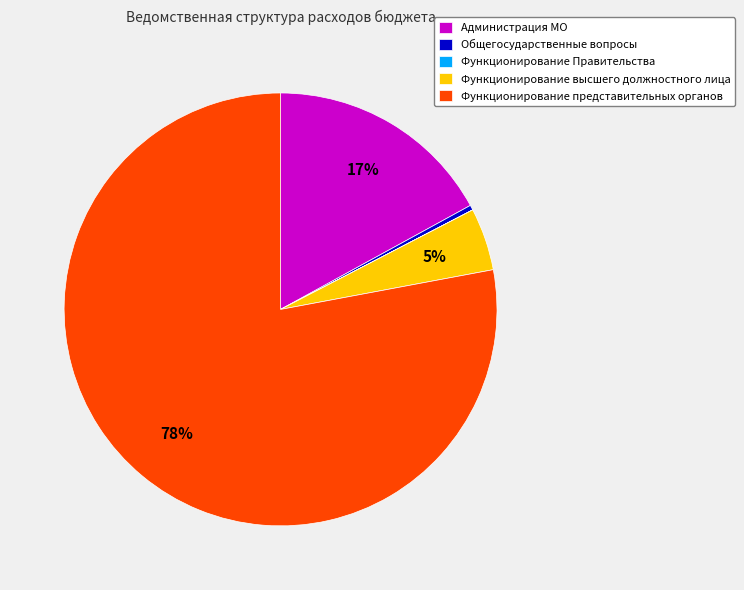

Is the sum of Функционирование высшего должностного лица and Администрация МО greater than half?

No